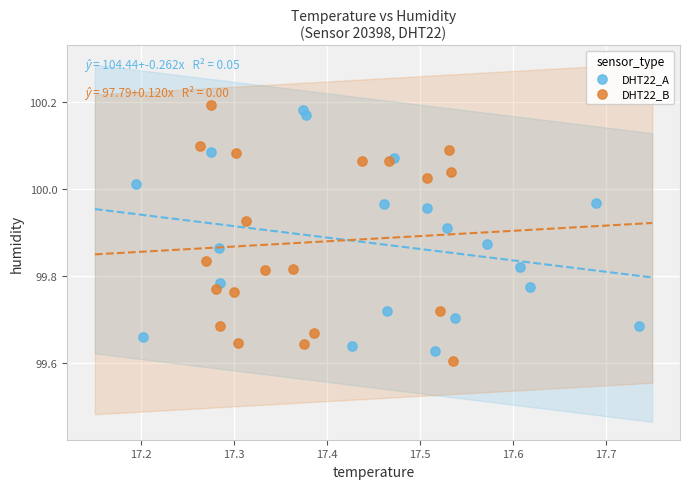

Which series contains the highest Y value?

DHT22_B